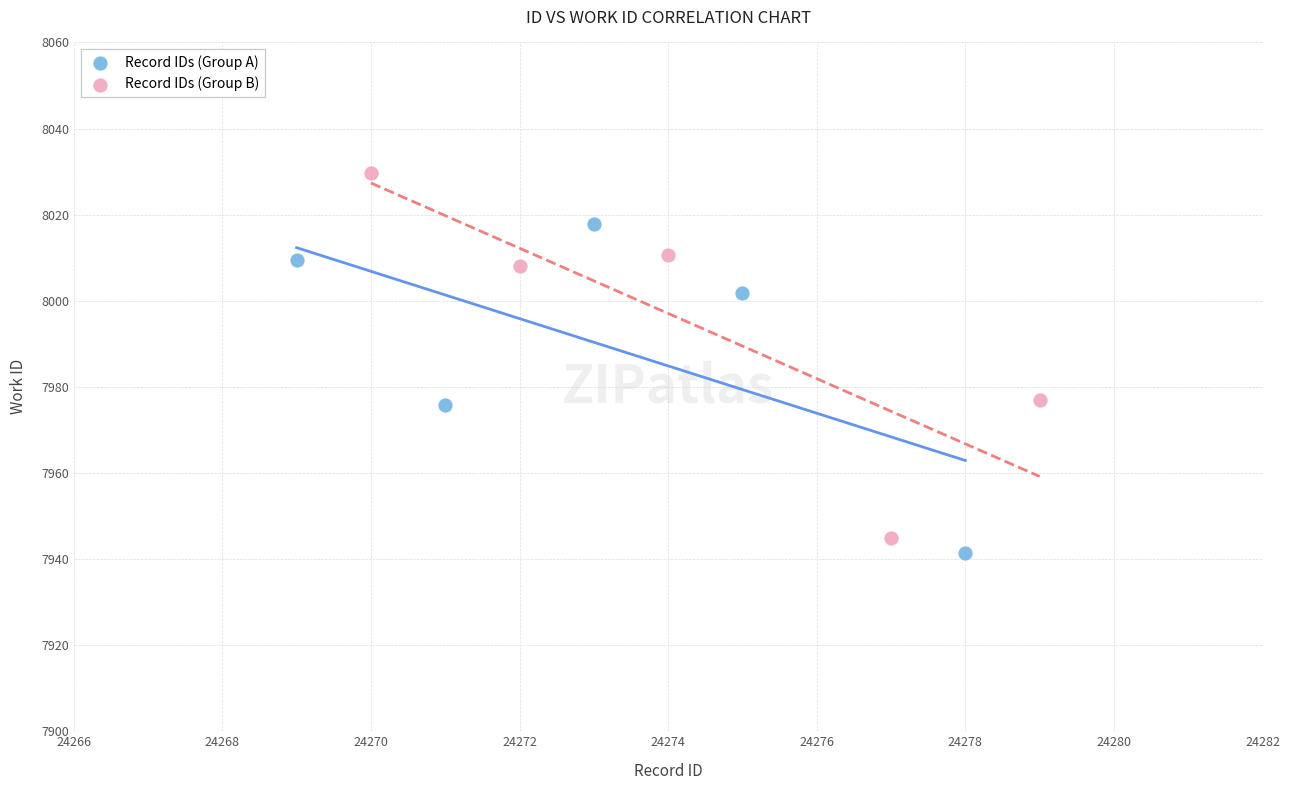

Which series has the widest spread of Y values?

Record IDs (Group B)